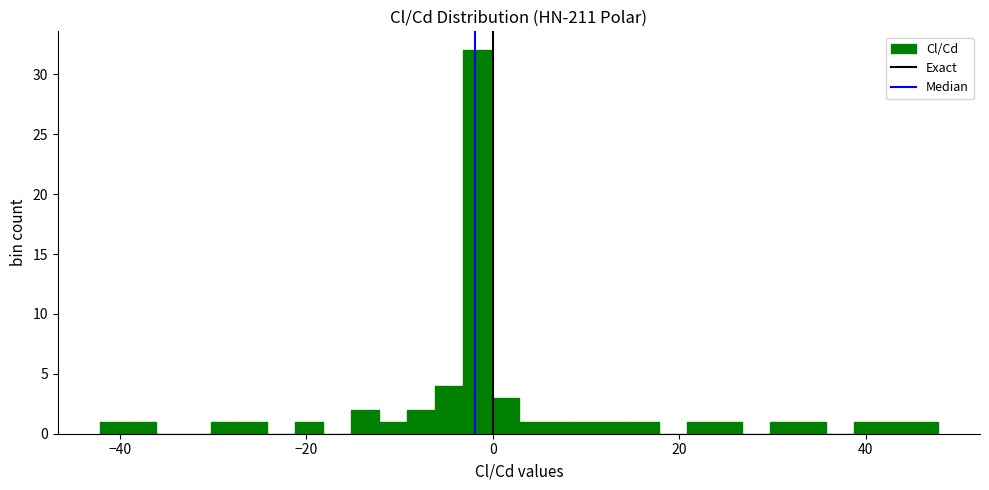

Around what value on the x-axis is the tallest bar? Give the approximate position of its centre, as read against the axis.

-2